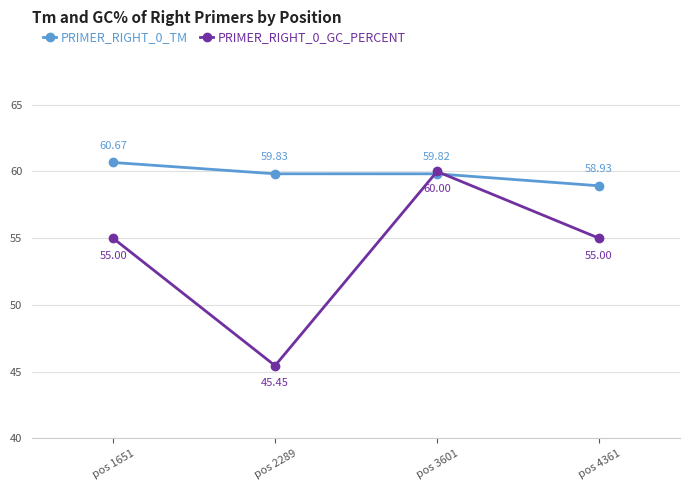

At which label does PRIMER_RIGHT_0_TM first exceed 59?

pos 1651